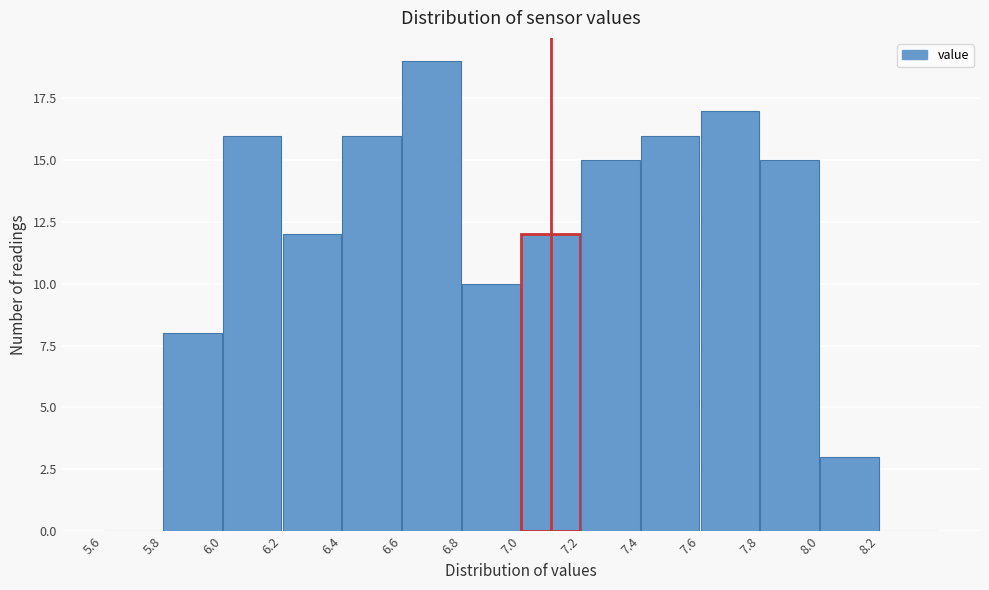

Reading left to right, list every bar in this chart as the range it spans on the x-axis followed by its height. The values are not printed on the chart, so give them approximately, as read against the axis.

5.6 to 5.8: 0
5.8 to 6.0: 8
6.0 to 6.2: 16
6.2 to 6.4: 12
6.4 to 6.6: 16
6.6 to 6.8: 19
6.8 to 7.0: 10
7.0 to 7.2: 12
7.2 to 7.4: 15
7.4 to 7.6: 16
7.6 to 7.8: 17
7.8 to 8.0: 15
8.0 to 8.2: 3
8.2 to 8.4: 0